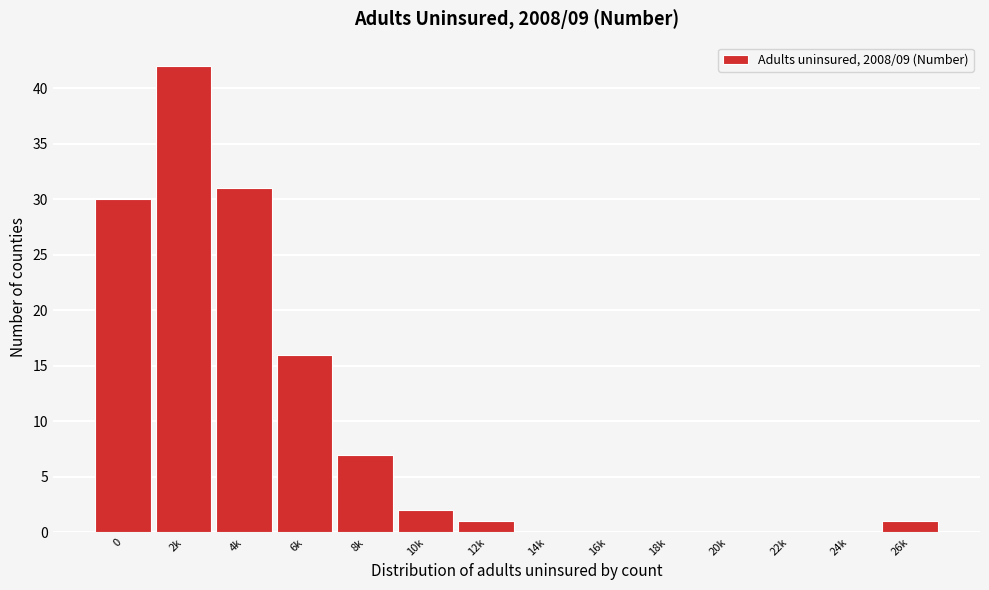

Reading left to right, list all the values displayed in this chart.

0=30	2k=42	4k=31	6k=16	8k=7	10k=2	12k=1	14k=0	16k=0	18k=0	20k=0	22k=0	24k=0	26k=1